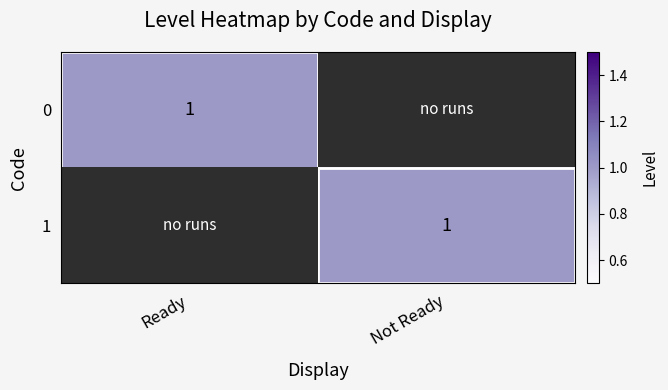

Is the value of 1 at Not Ready greater than the value of 0 at Ready?

No